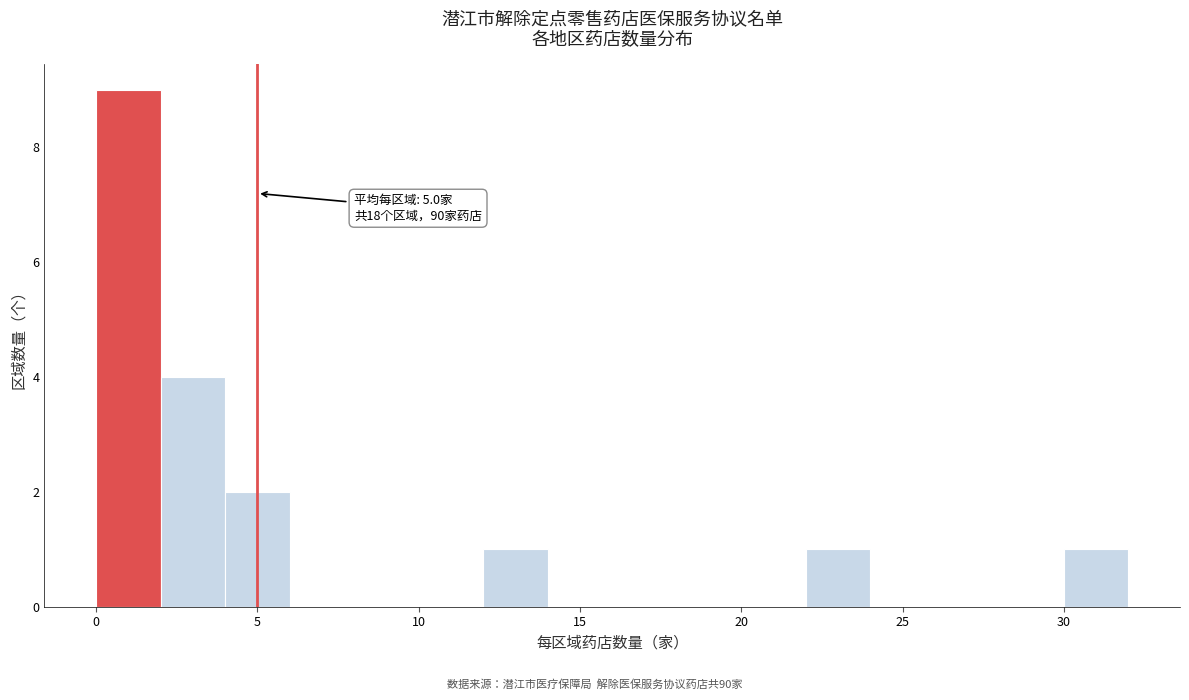

Over which range of the x-axis is the bar tallest?

0 to 2